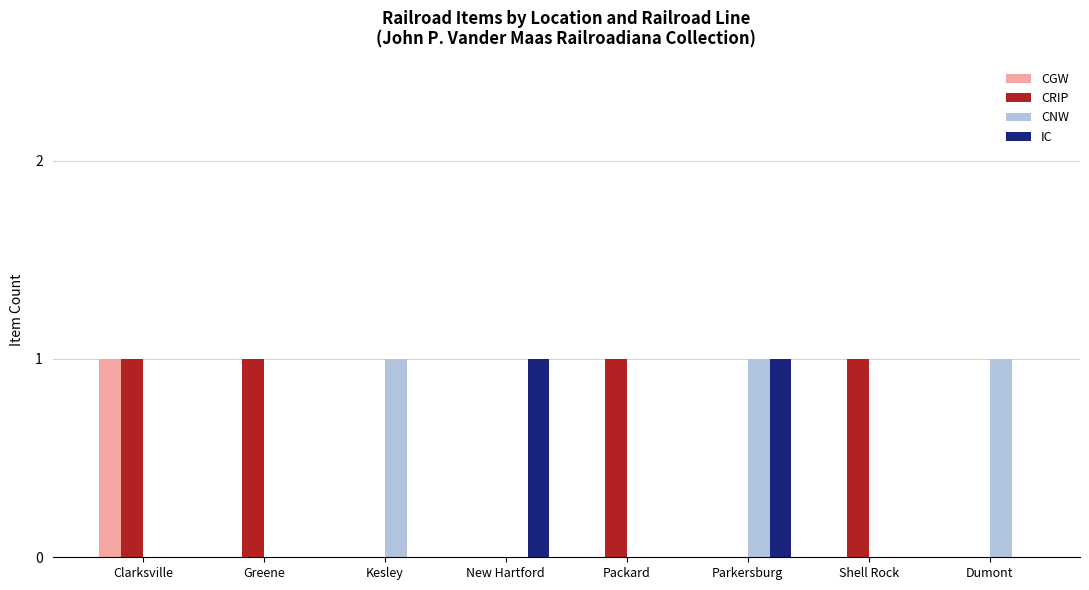

True or false: IC has a value of -1 at Kesley.

False